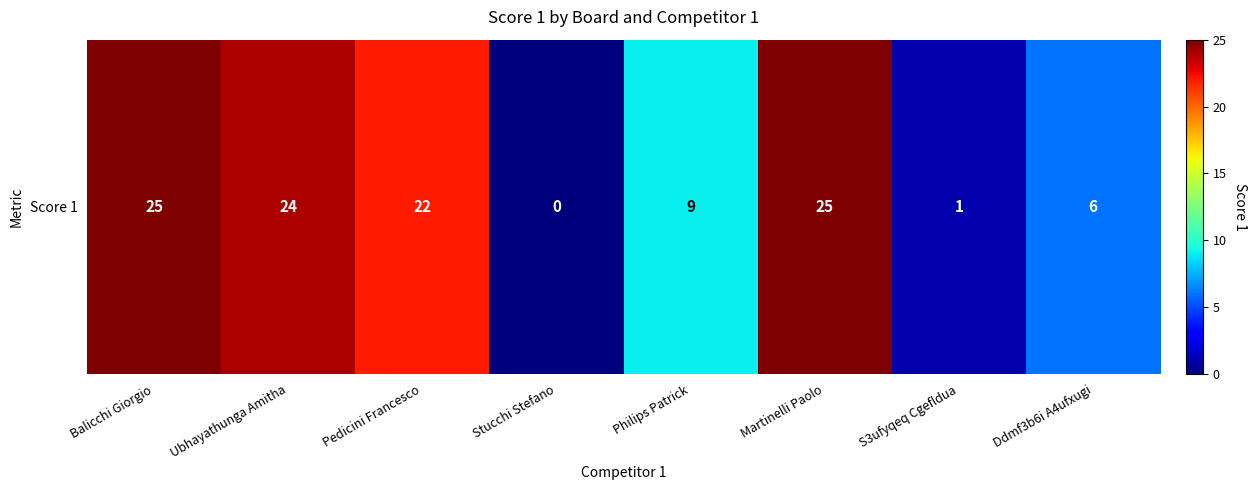

What is the sum of all values?

112